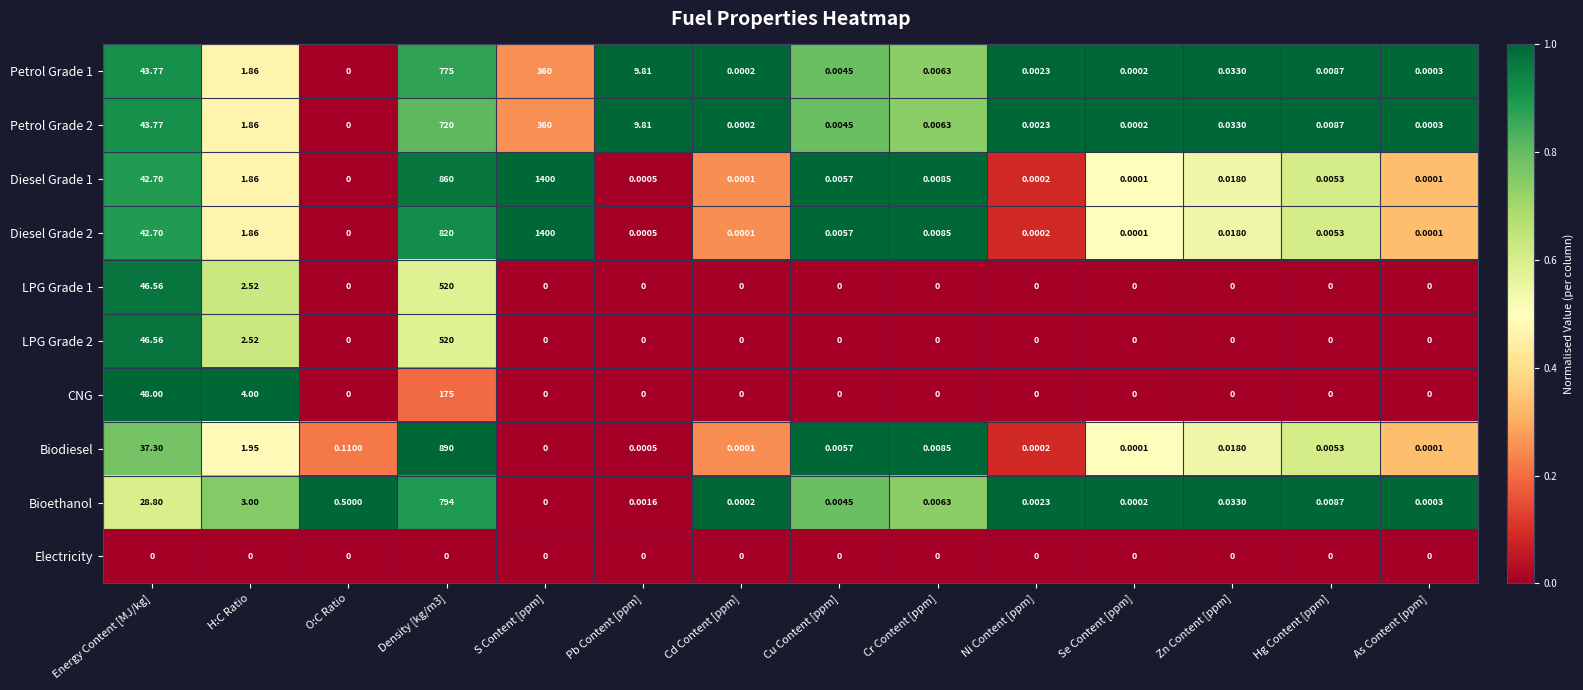

Which series changed the most between O:C Ratio and Se Content [ppm]?

Bioethanol